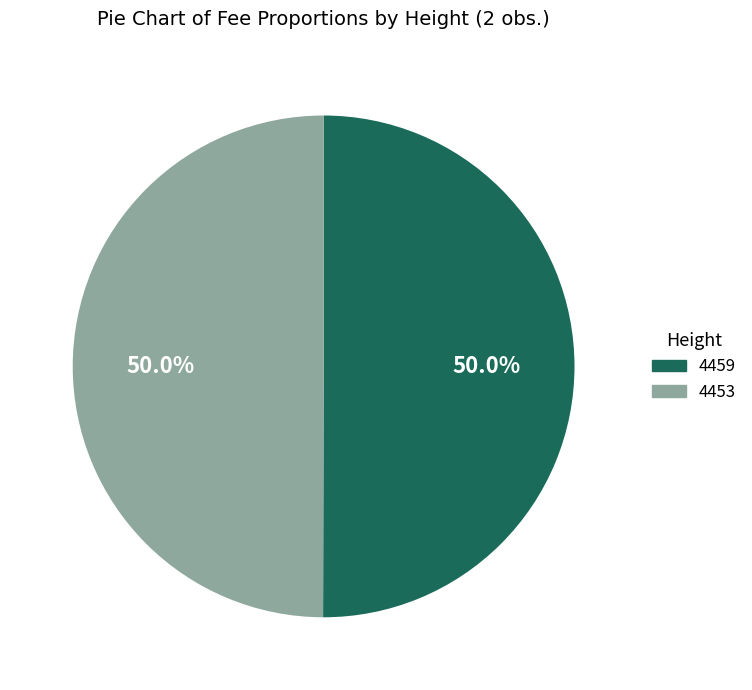

What portion of the pie excludes 4453?

50.0%